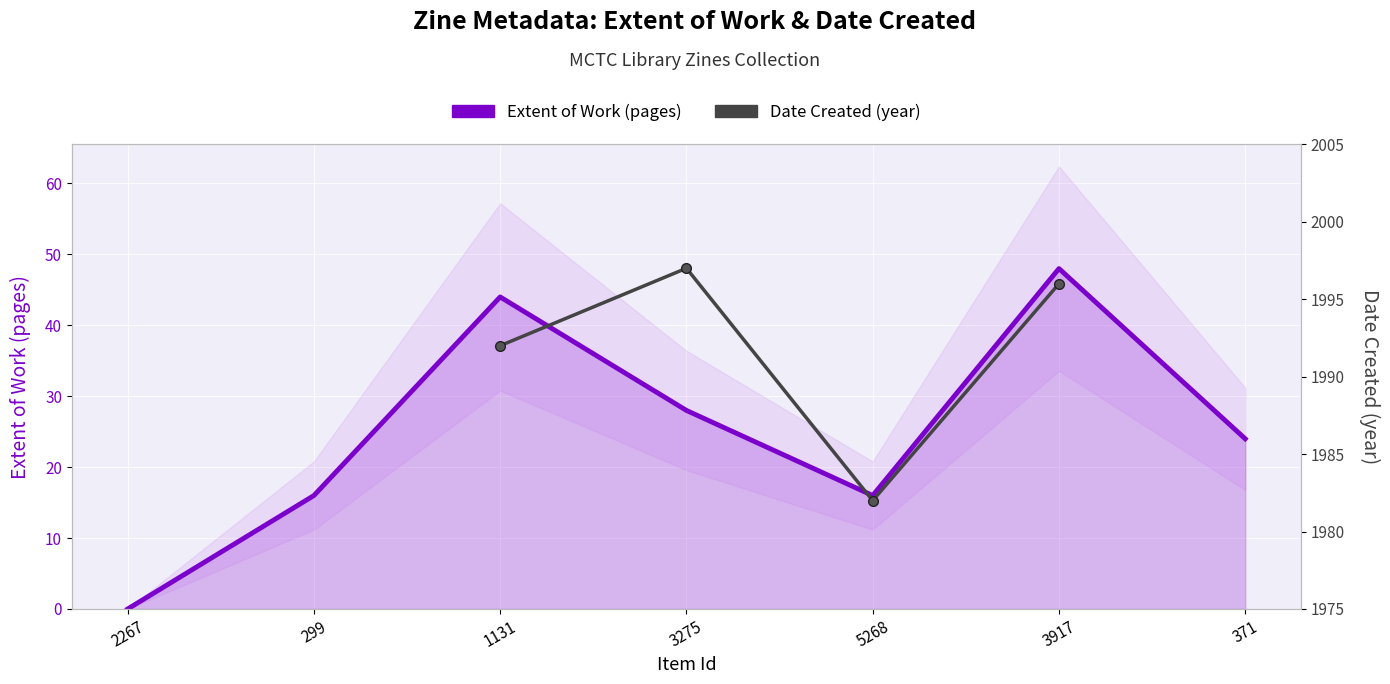

What is the difference between the maximum and minimum values in the Extent of Work (pages) series?

48.0